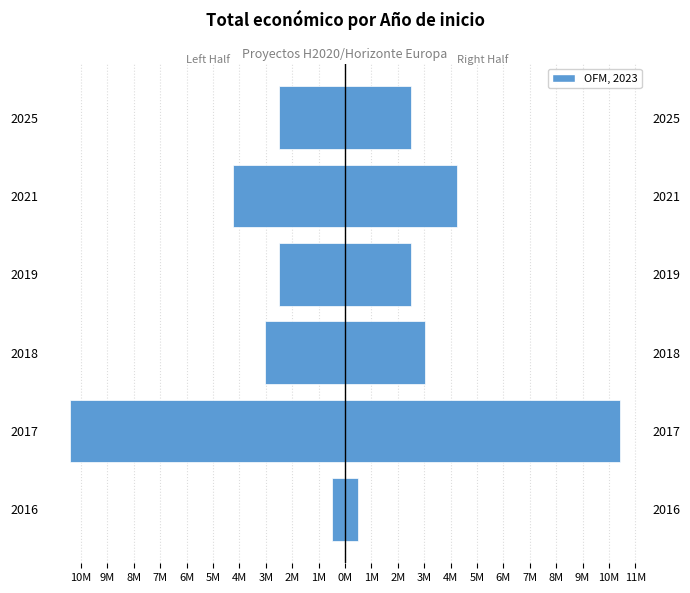

List the series in order of their overall mean, lowest first.

Total económico (left), Total económico (right)